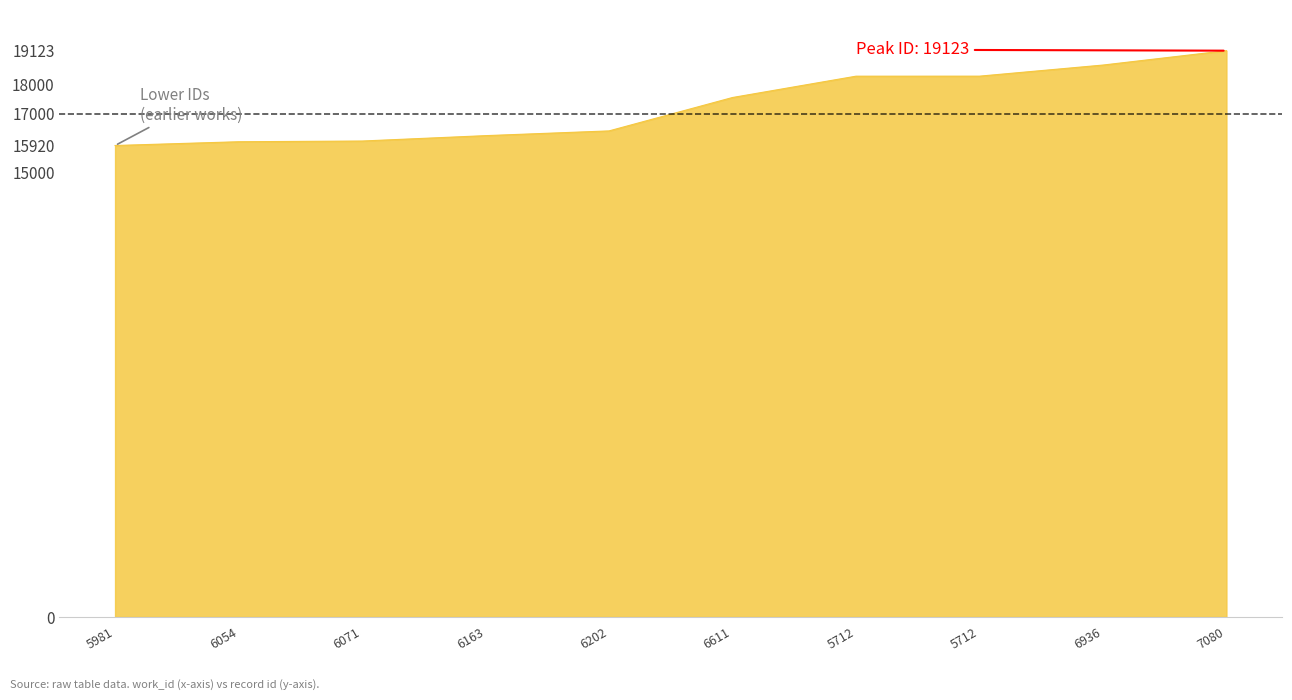

What is the difference between the maximum and minimum values?

3203